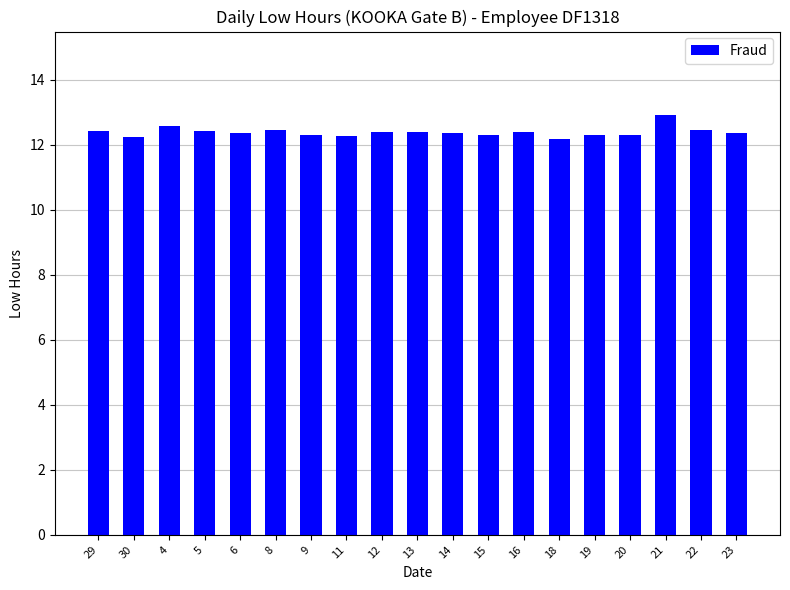

What is the minimum value shown in the chart?

12.2